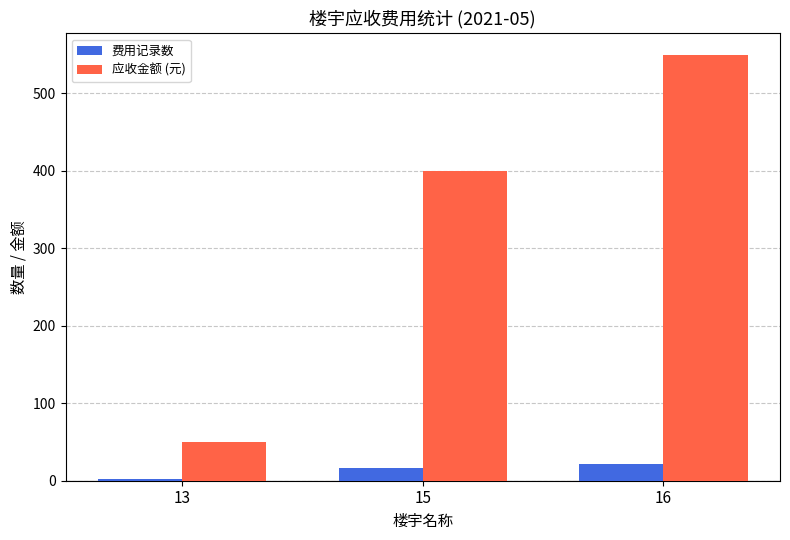

Rank the series by their average value, from lowest to highest.

费用记录数, 应收金额 (元)